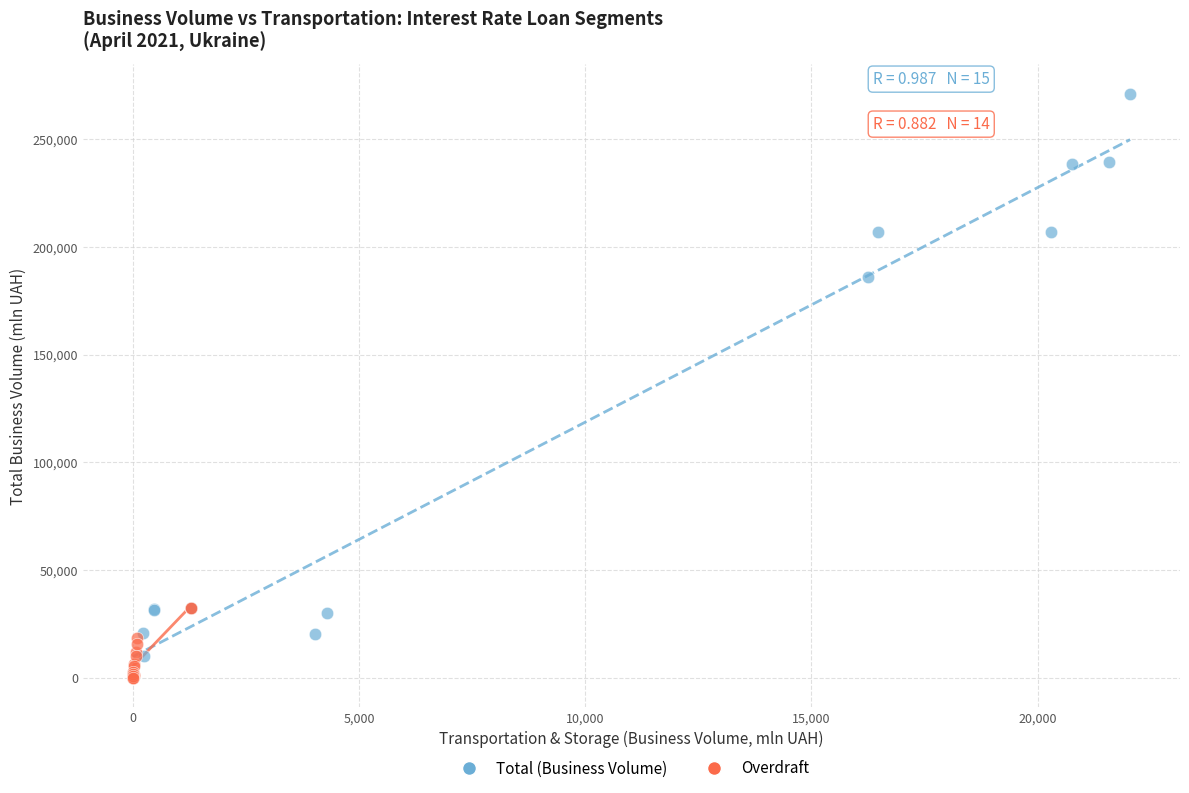

What are all the series names shown in the legend?

Total (Business Volume), Overdraft